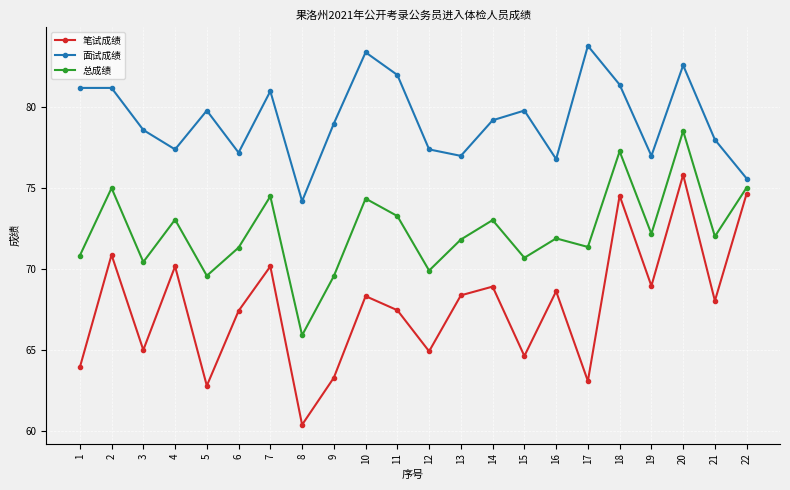

What is the value of the 面试成绩 point at the 12th from the left?

77.4